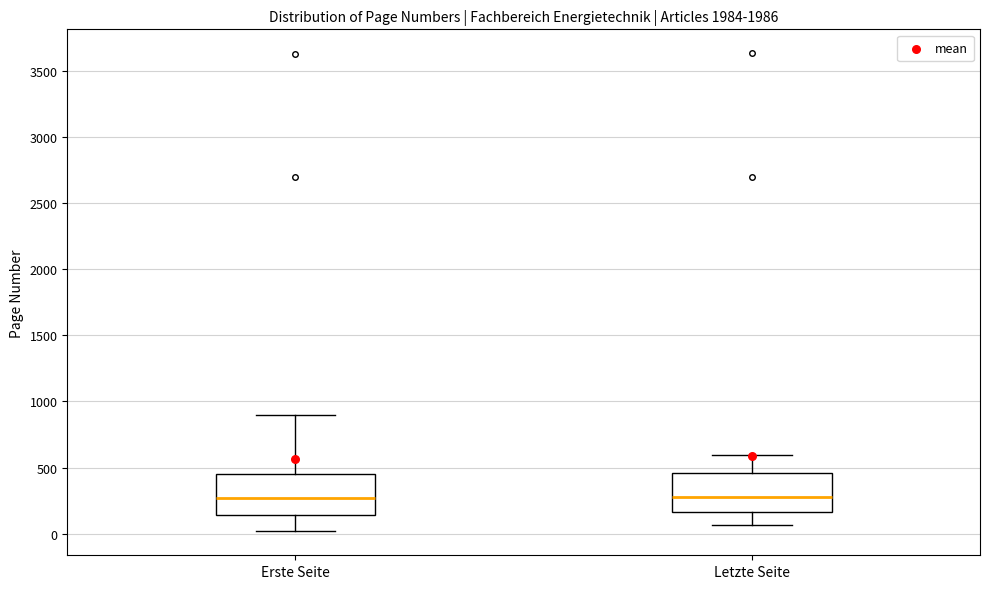

Reading left to right, transcribe this box plot: for each box, give where its median line is, the range the box spans, and where its two whiskers end, as read against the y-axis. The values are not printed on the chart, so give them approximately, as read against the axis.

Erste Seite: median 250, box 150 to 450, whiskers 0 to 900
Letzte Seite: median 300, box 150 to 450, whiskers 50 to 600